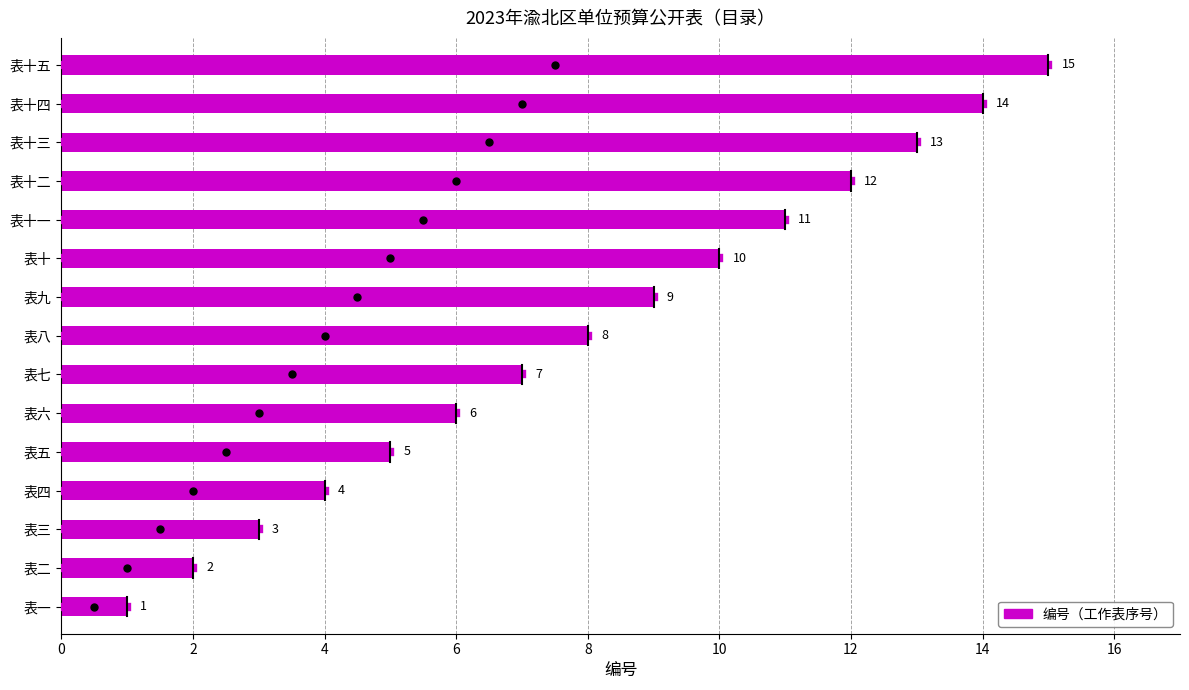

What is the difference between the maximum and second lowest values?

13